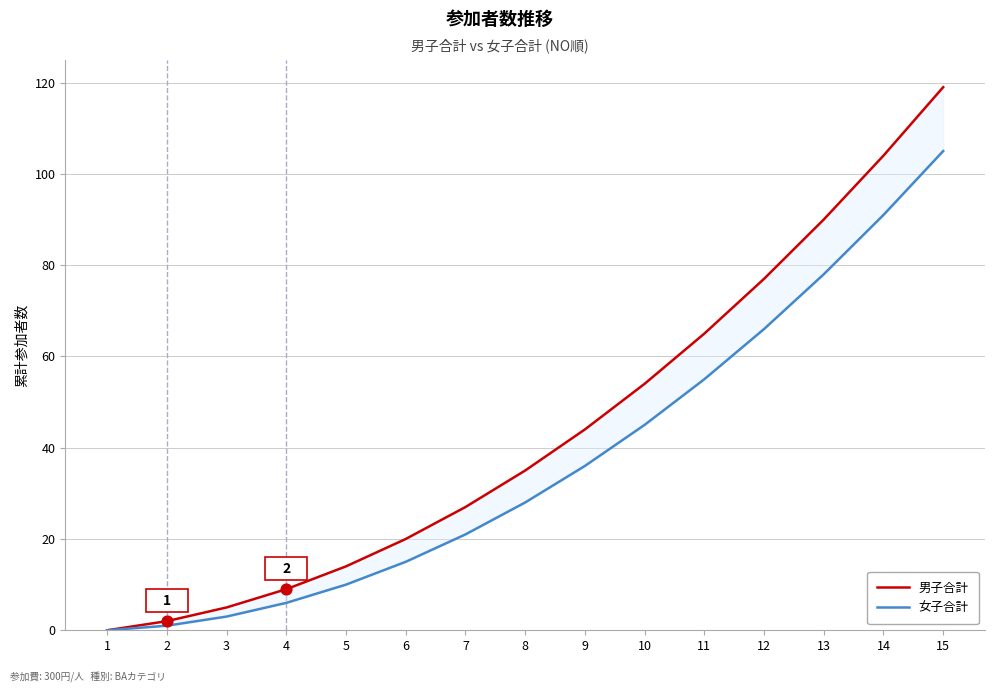

Which series contains the highest Y value?

男子合計